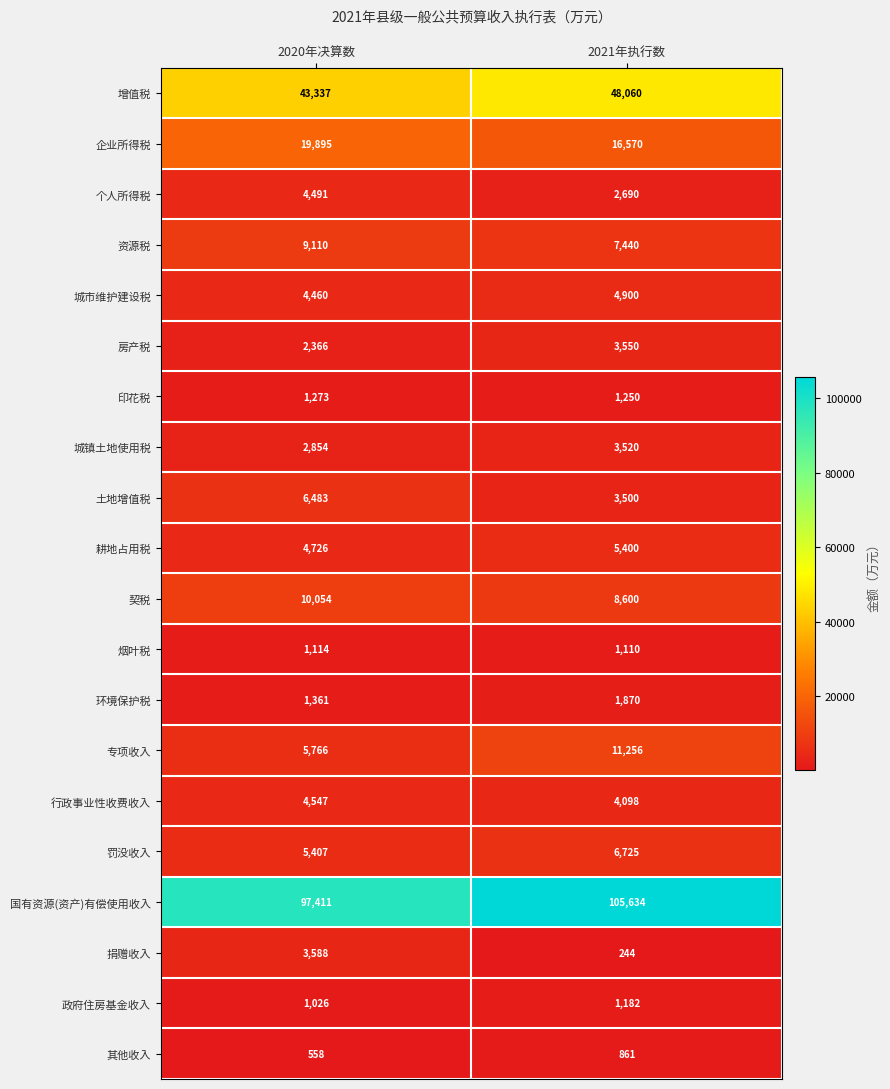

What is the approximate value of 罚没收入 at 2021年执行数?

6725